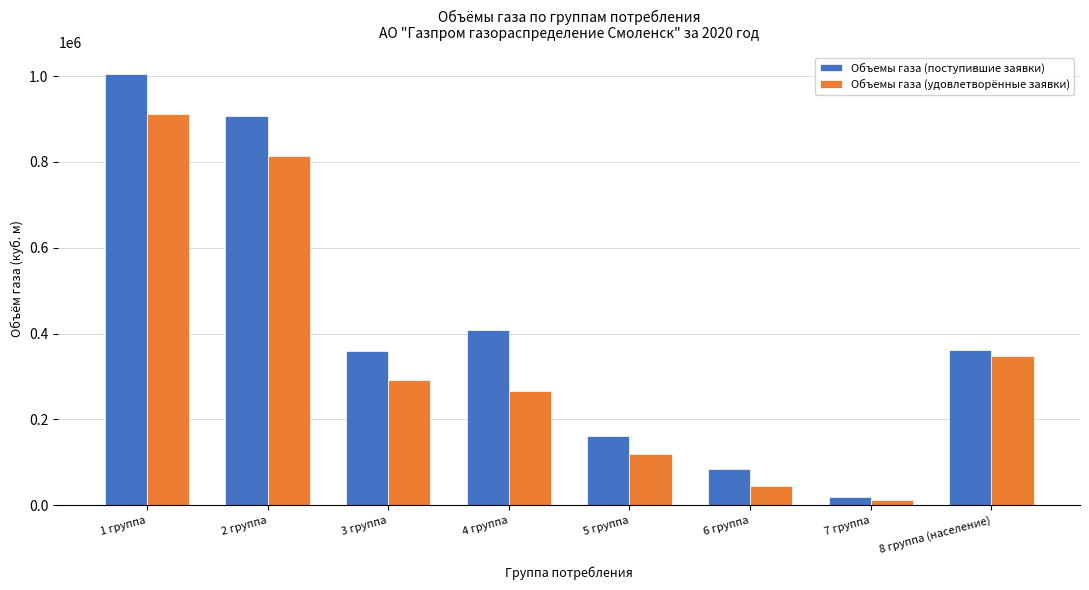

Is it true that Объемы газа (поступившие заявки) equals 1005000.0 at 1 группа?

True